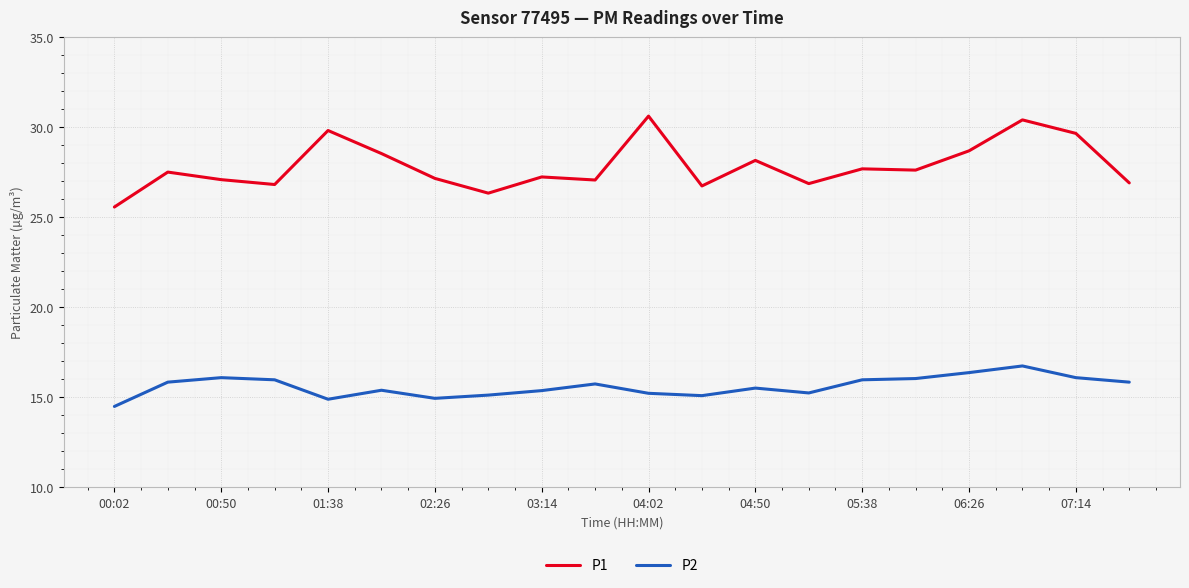

Is this an area chart (filled region under the line)?

No